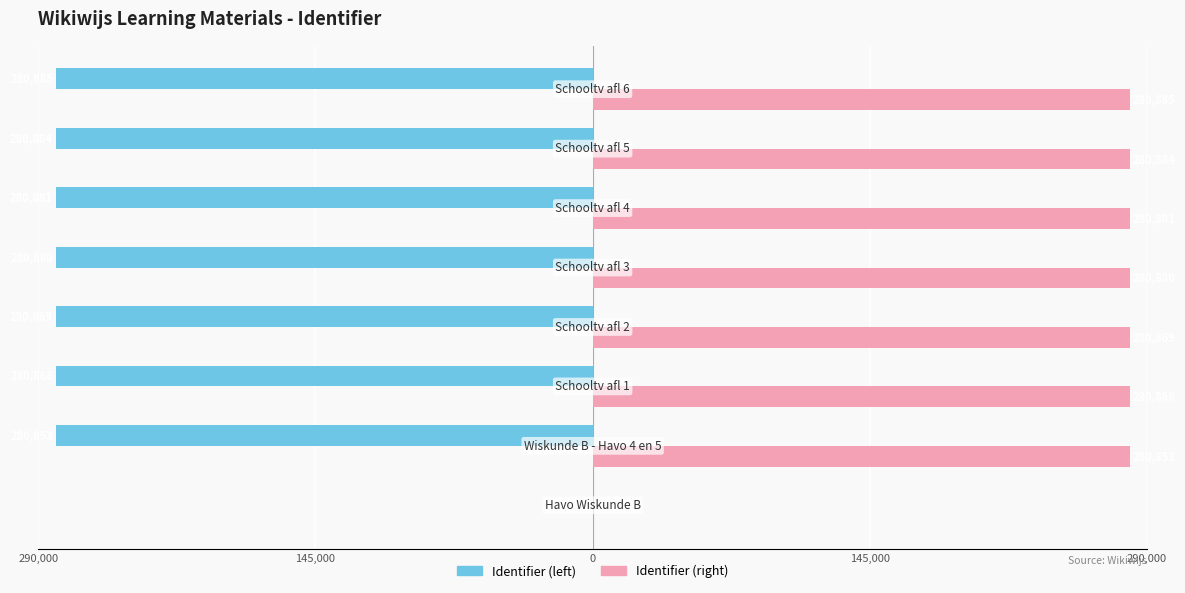

Which series has the largest total across all categories?

Identifier (right)